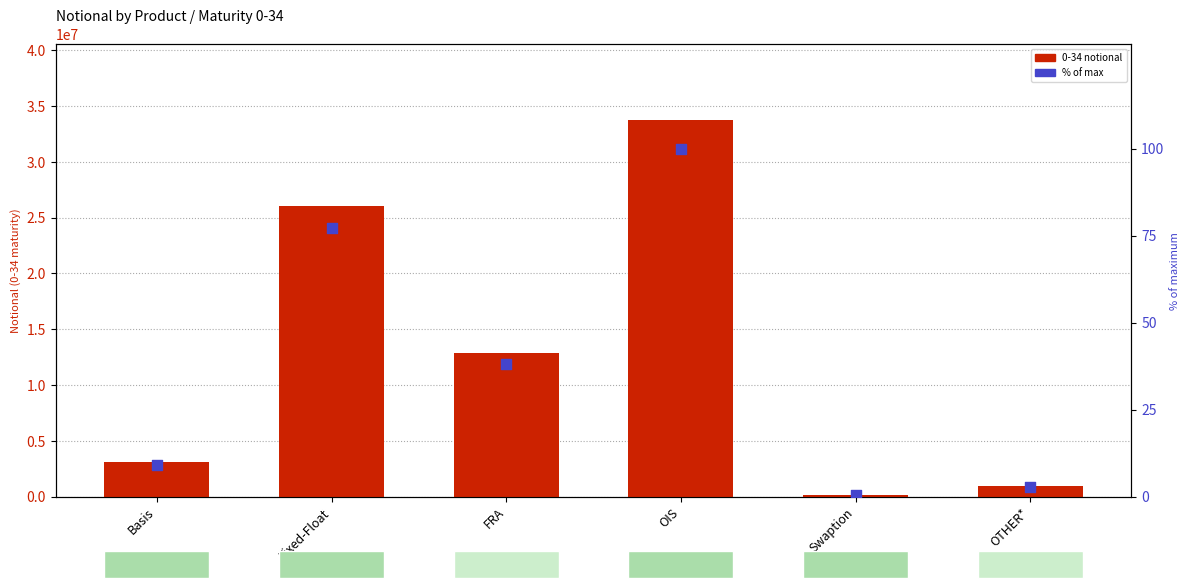

What is the total value across all series at Swaption?

166209.5